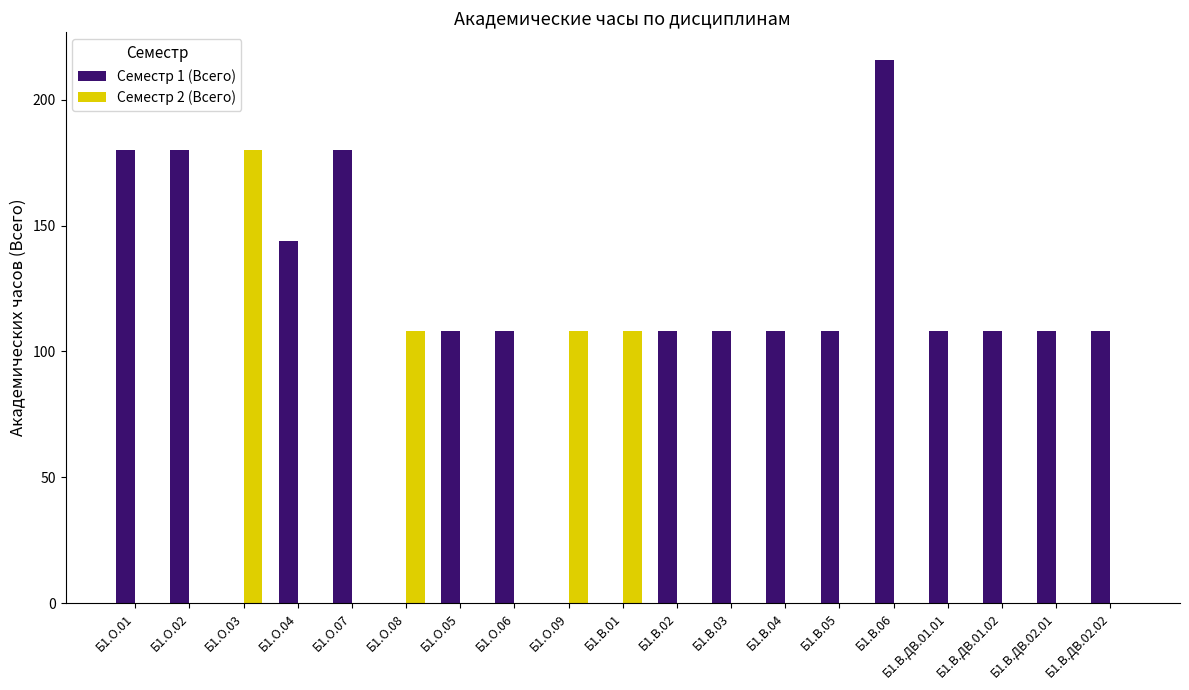

At which category is the sum across all series the highest?

Б1.В.06